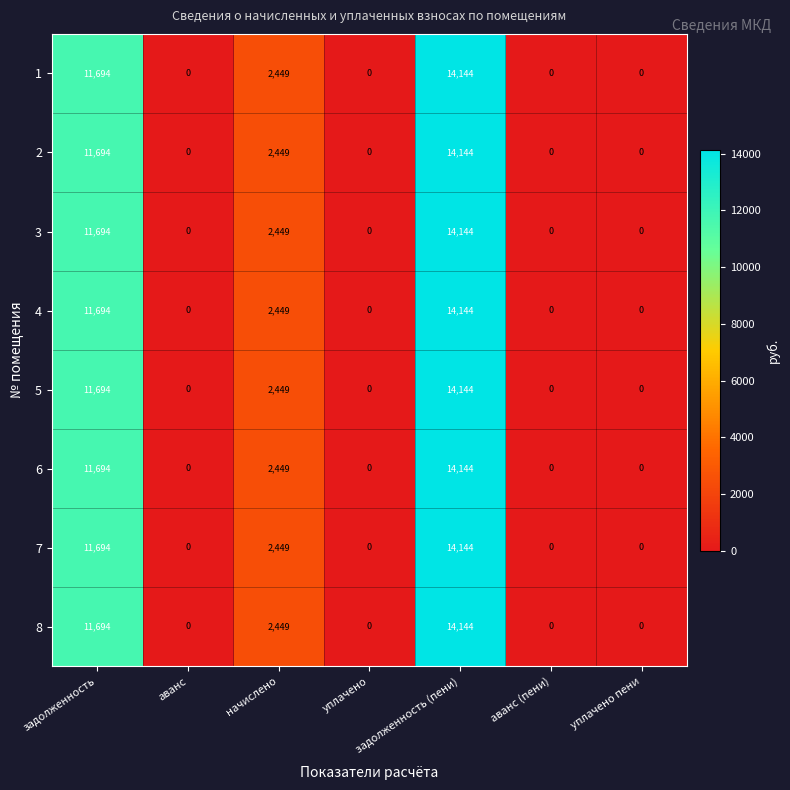

What is the maximum value for 5?

14144